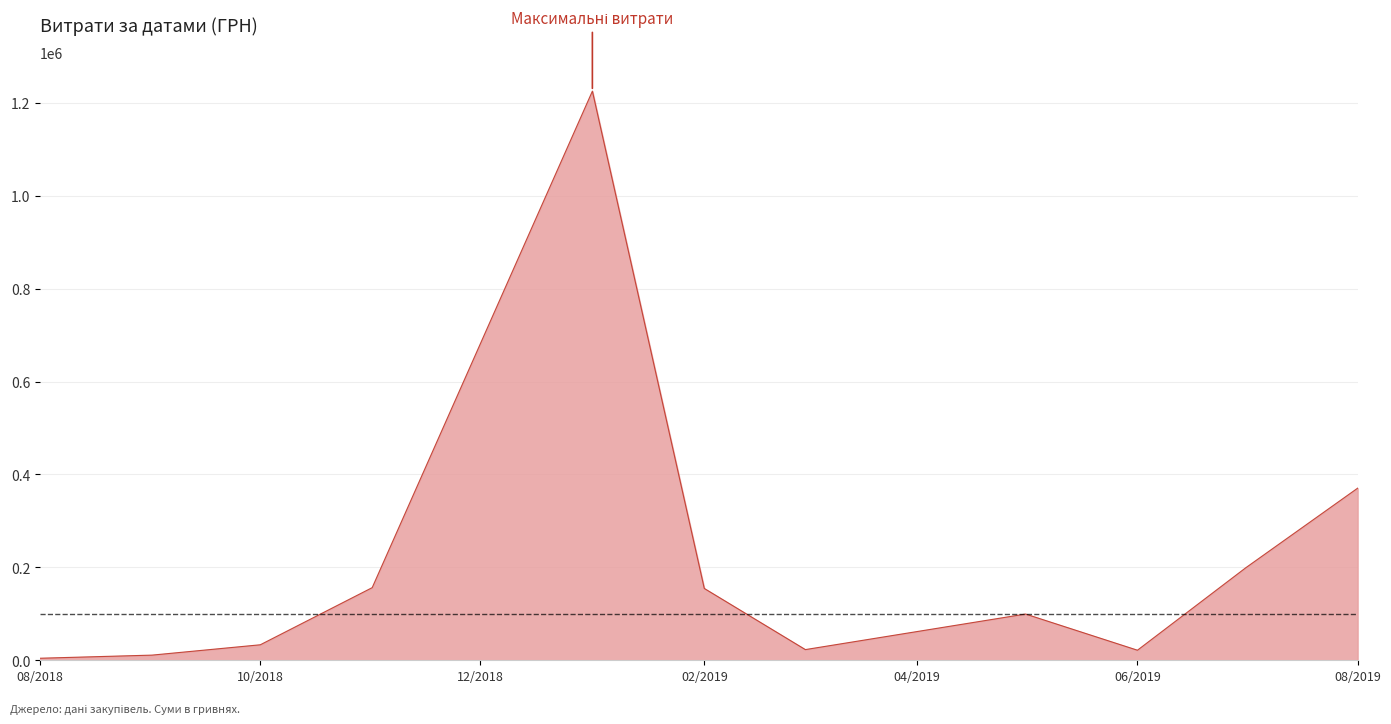

What is the greatest value displayed?

1225529.4